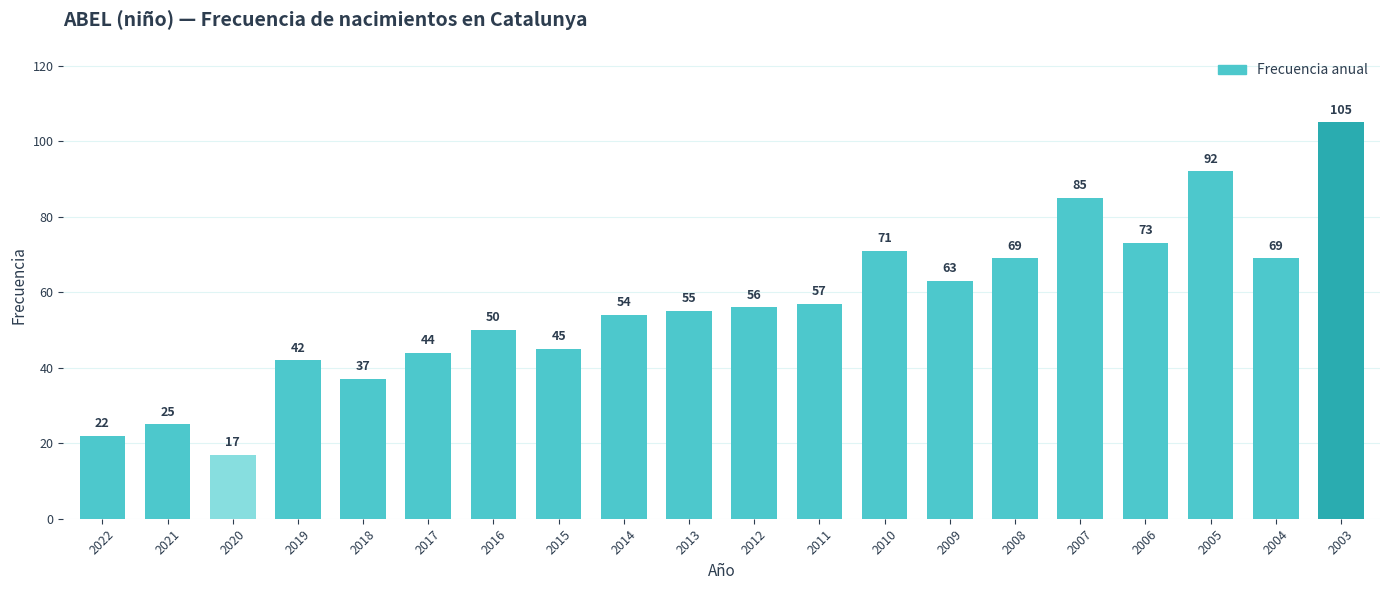

What is the value of the 7th bar from the left?

50